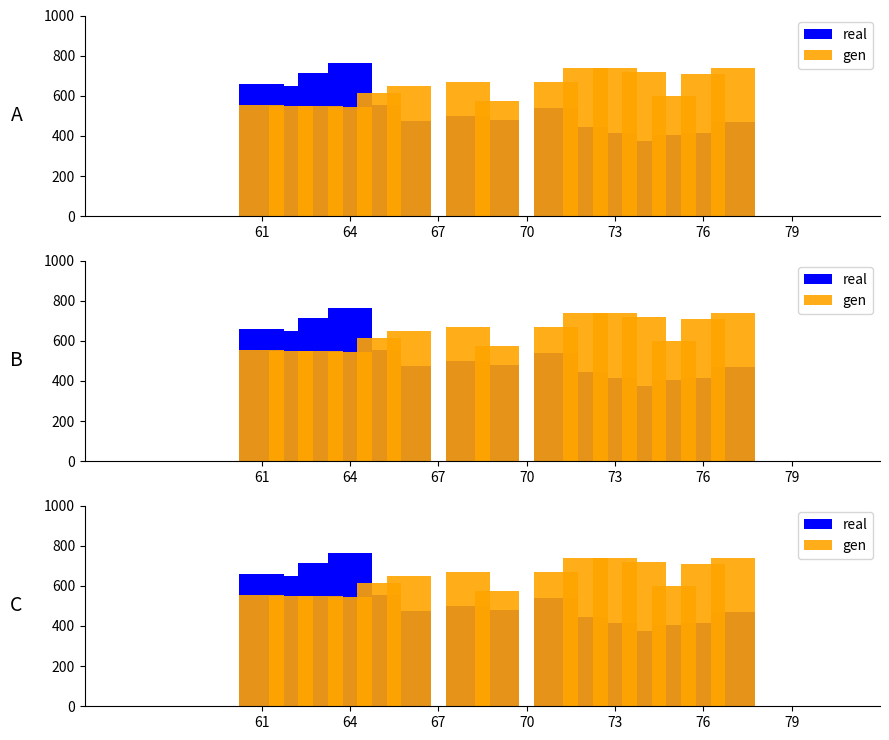

Reading left to right, transcribe all the data shown in this chart.

real: 656.5	650.0	715.0	761.8	552.5	475.8	497.9	481.0	539.5	445.9	416.0	374.4	403.0	412.8	471.9
gen: 554.6	548.6	550.0	546.8	615.3	647.2	667.2	575.0	666.7	740.3	736.1	718.1	600.0	709.2	737.5